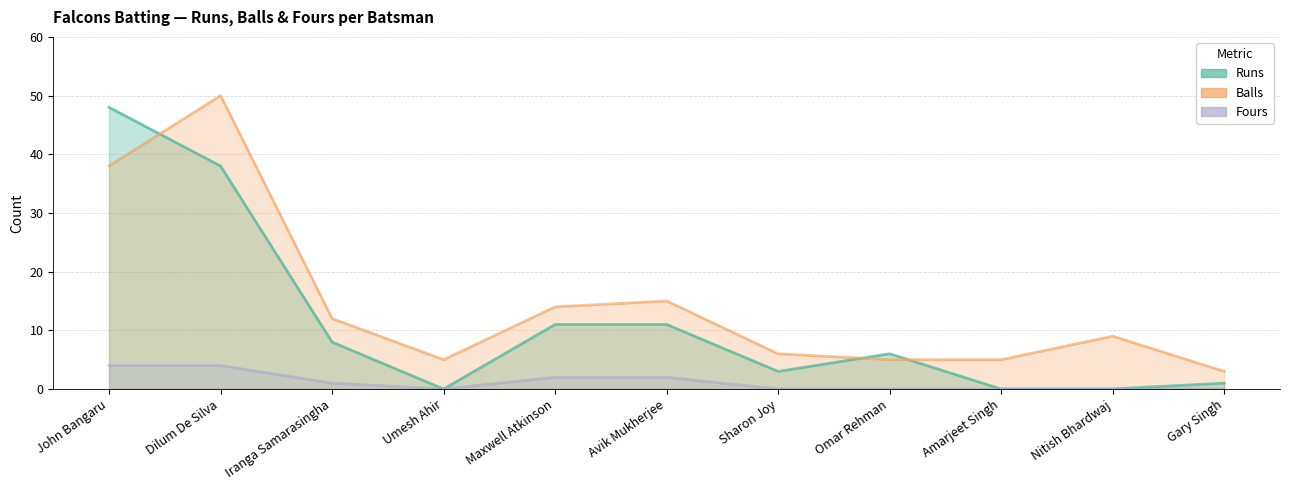

Which series changed the most between Avik Mukherjee and Nitish Bhardwaj?

Runs